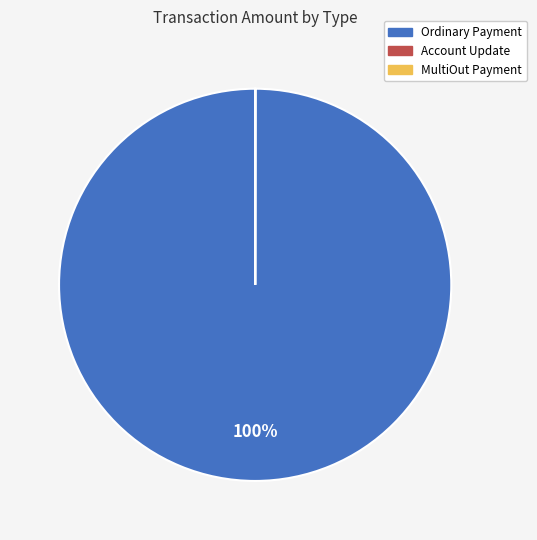

Which slice is the largest?

Ordinary Payment